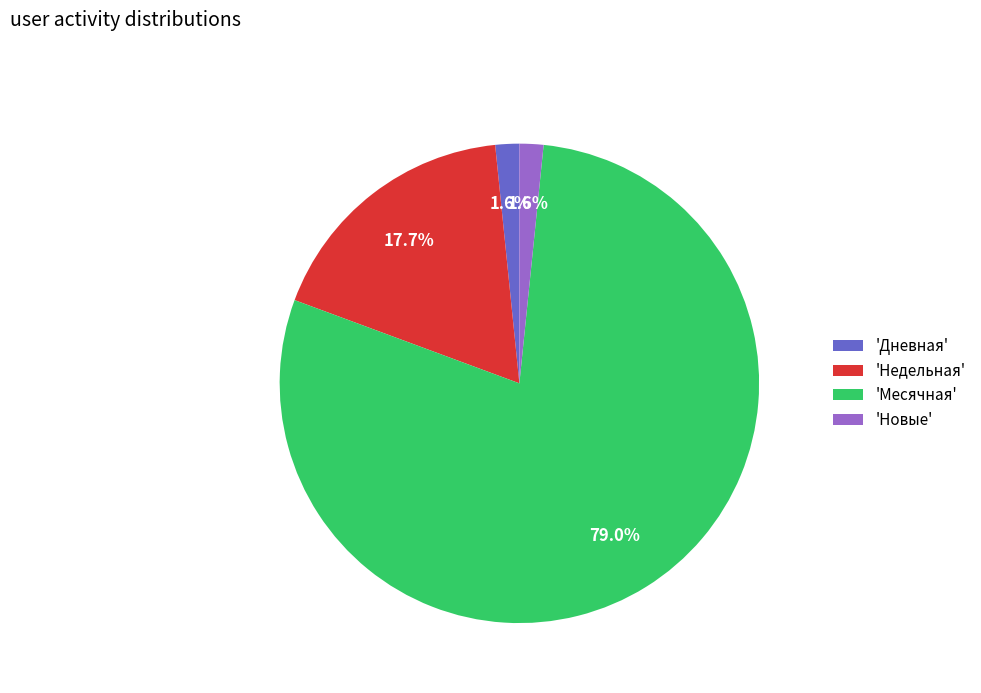

Do 'Дневная' and 'Месячная' together represent more than half of the pie?

Yes